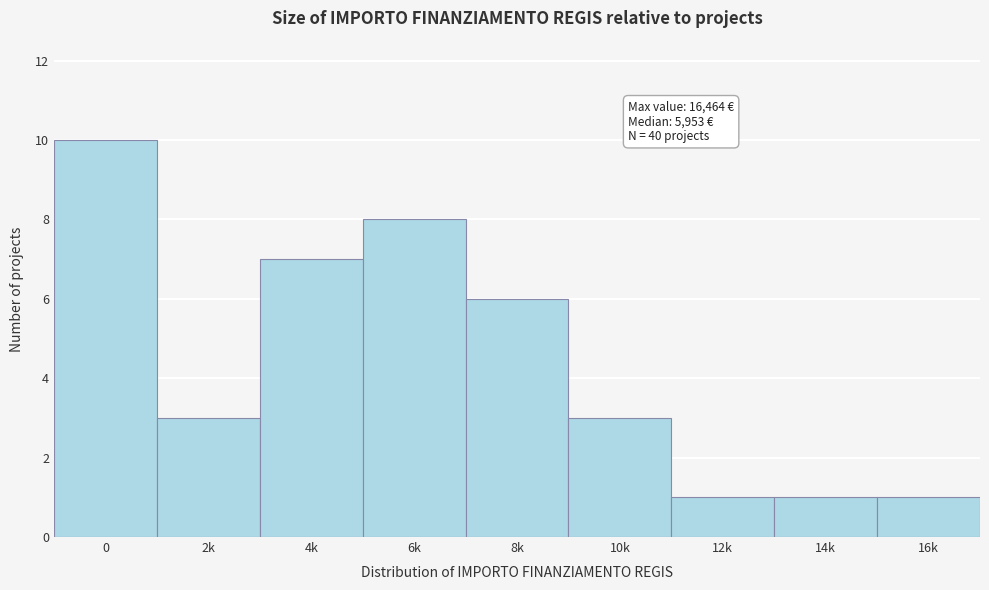

Reading right to left, what are all the values shown in this chart?

1	1	1	3	6	8	7	3	10